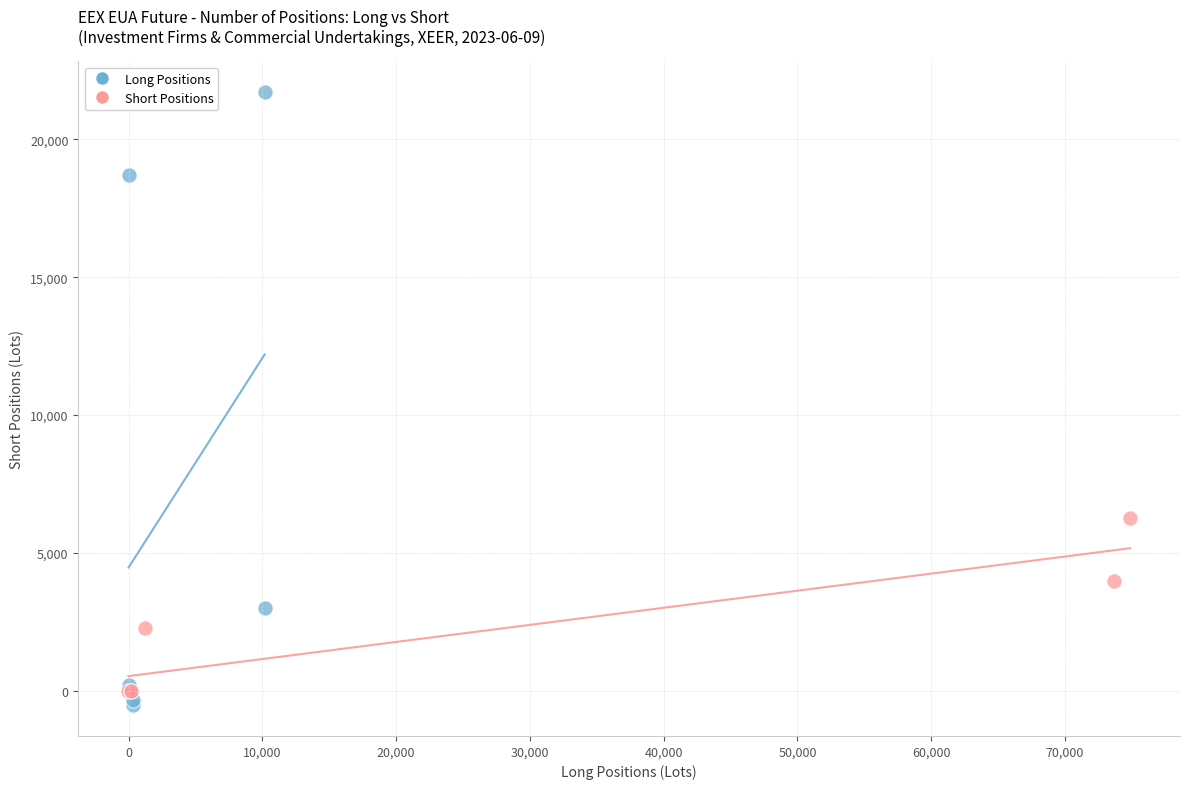

Which series contains the highest Y value?

Long Positions